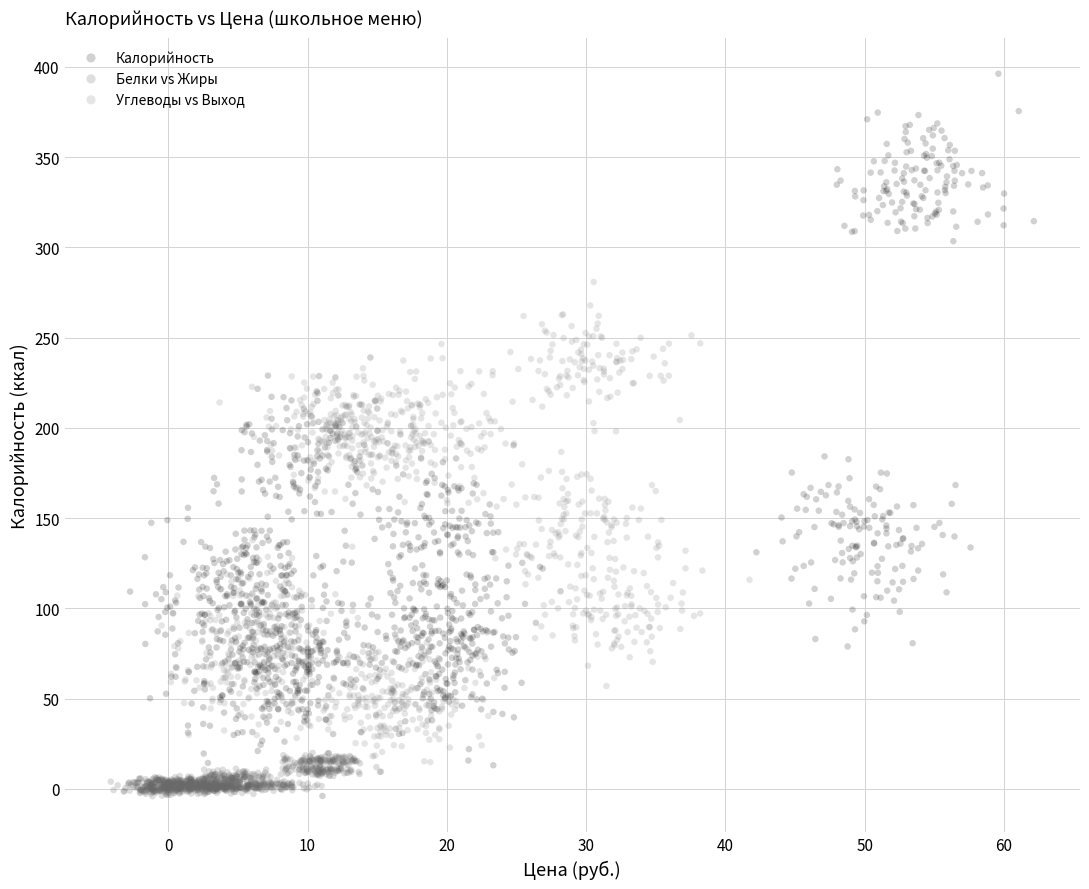

Which series has the largest Y range (max minus min)?

Калорийность